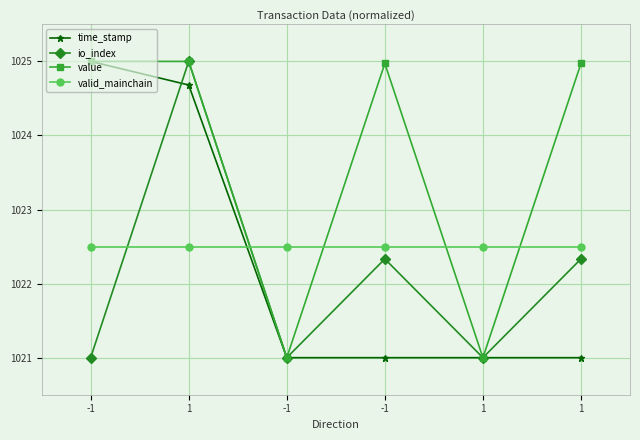

Between -1 and -1, which series saw the biggest shift?

value